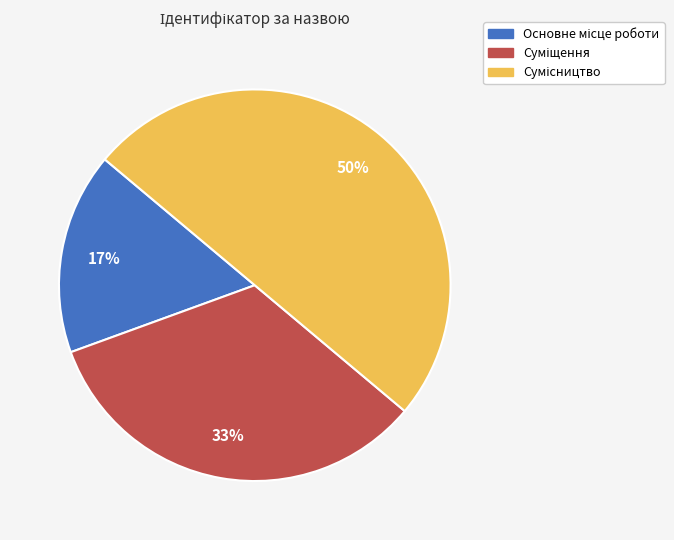

To the nearest percent, what is the difference between the largest and smallest slice percentages?

33%